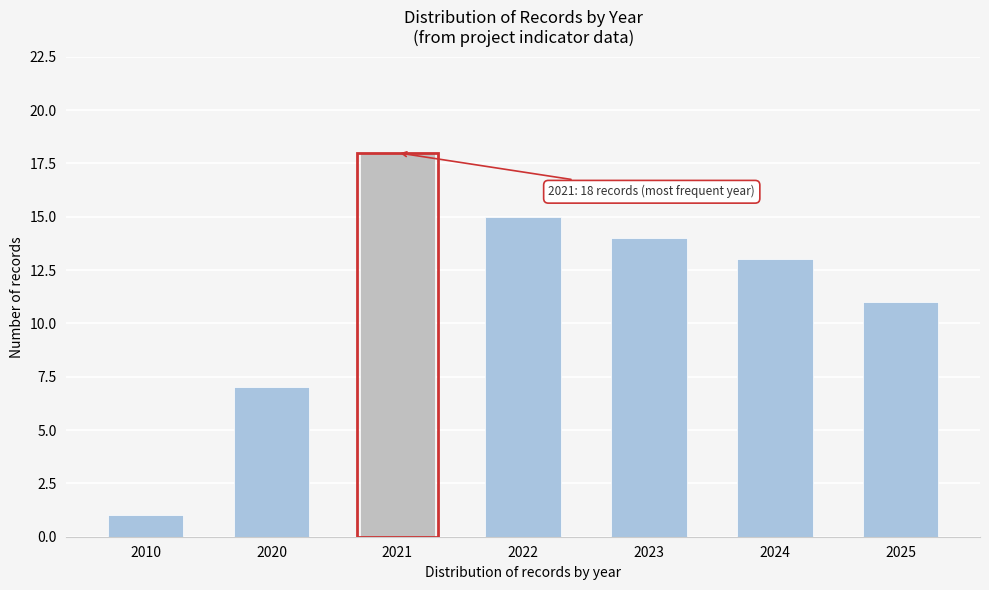

Reading left to right, transcribe all the data shown in this chart.

1	7	18	15	14	13	11